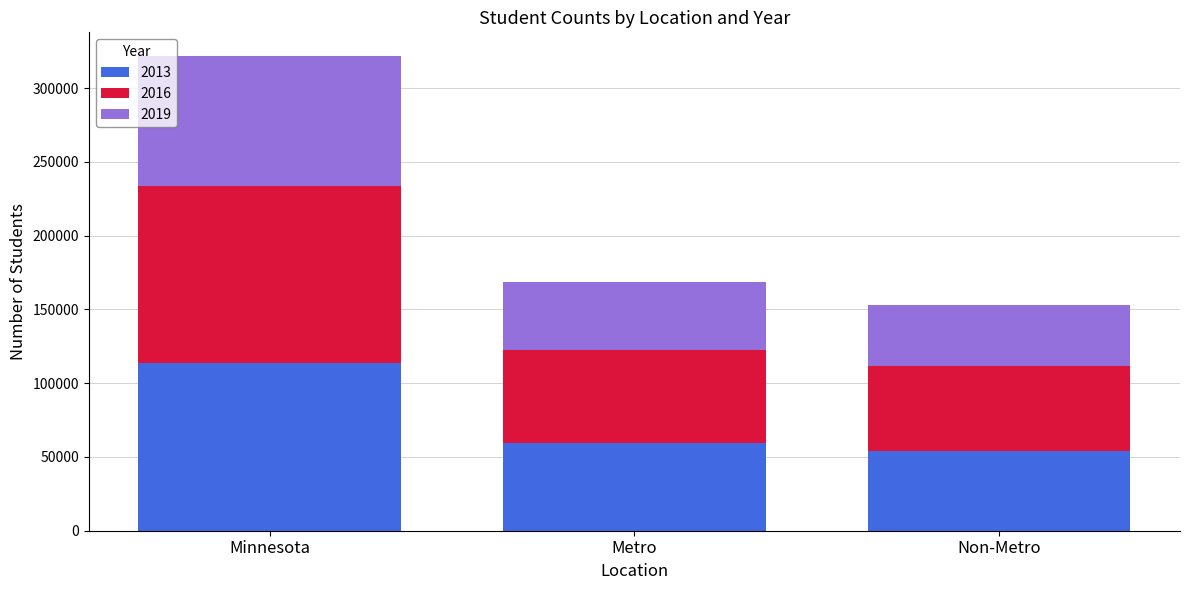

Which category has the highest value in the 2013 series?

Minnesota